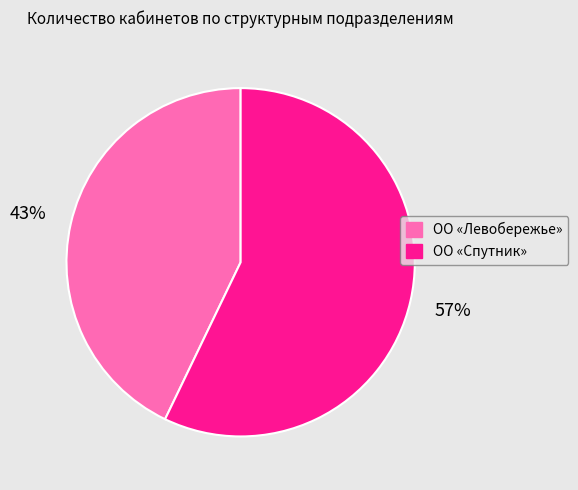

The ОО «Спутник» slice represents 43% of the pie. True or false?

False